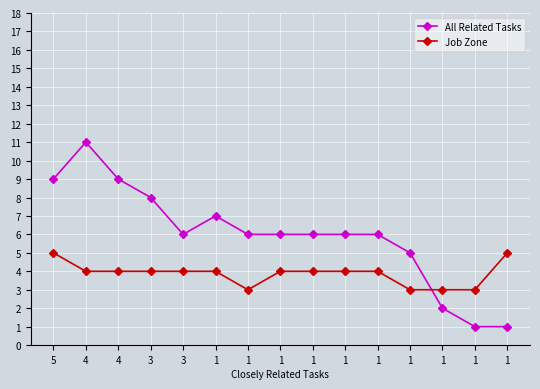

How many interior local valleys does the All Related Tasks series have?

1